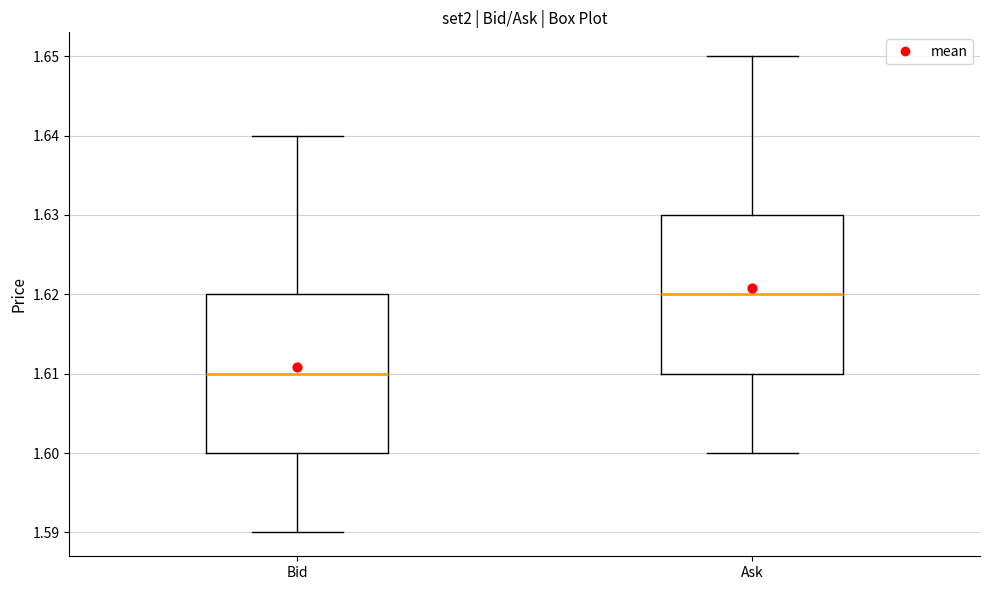

Which box has the highest median line?

Ask